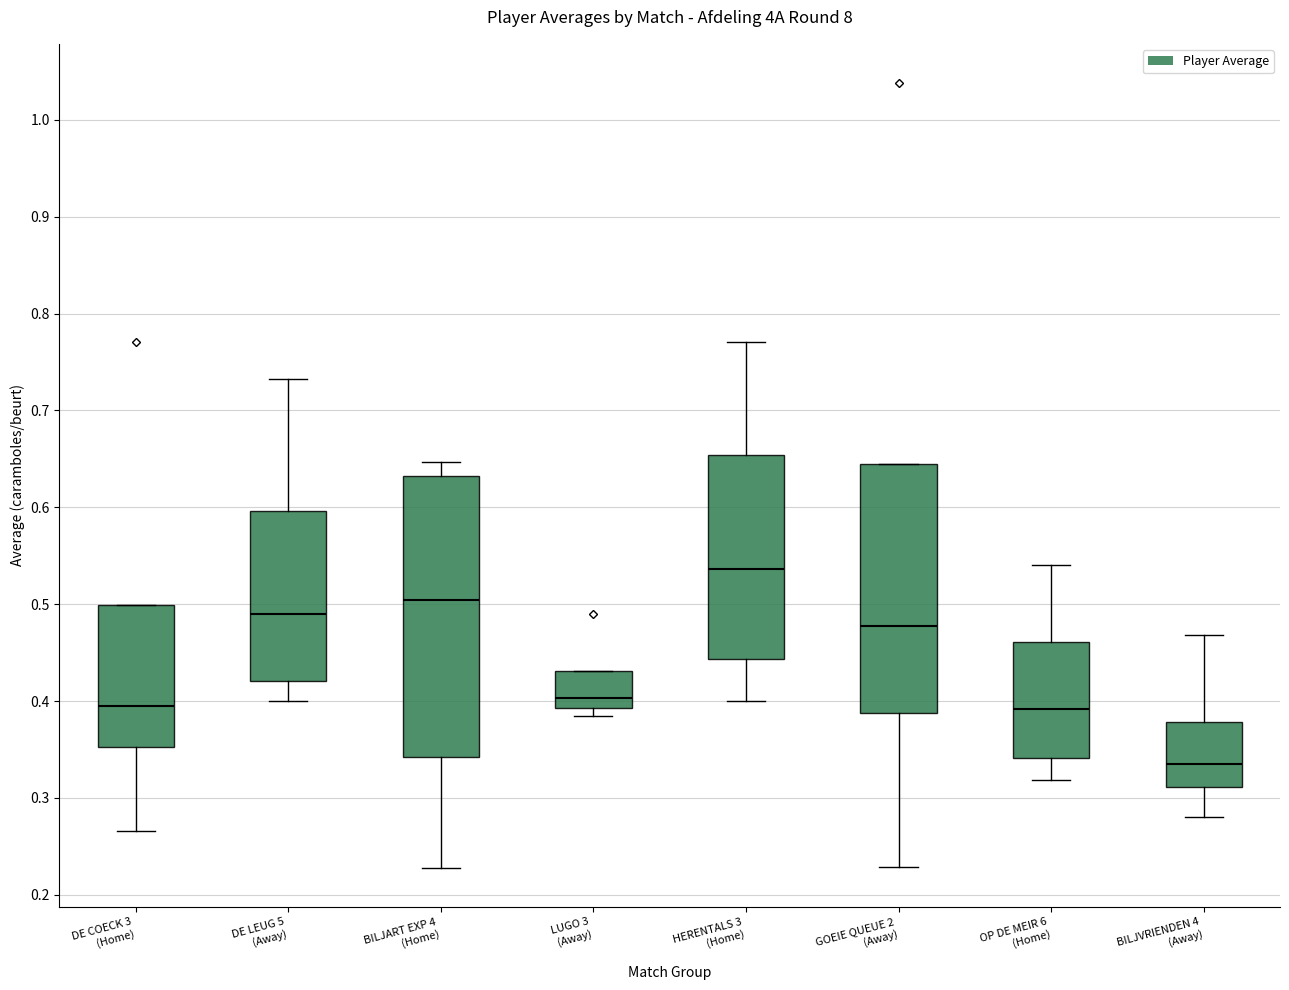

Where is the lower edge of the box for OP DE MEIR 6 (Home) on the y-axis? The values are not printed on the chart, so give them approximately, as read against the axis.

0.34